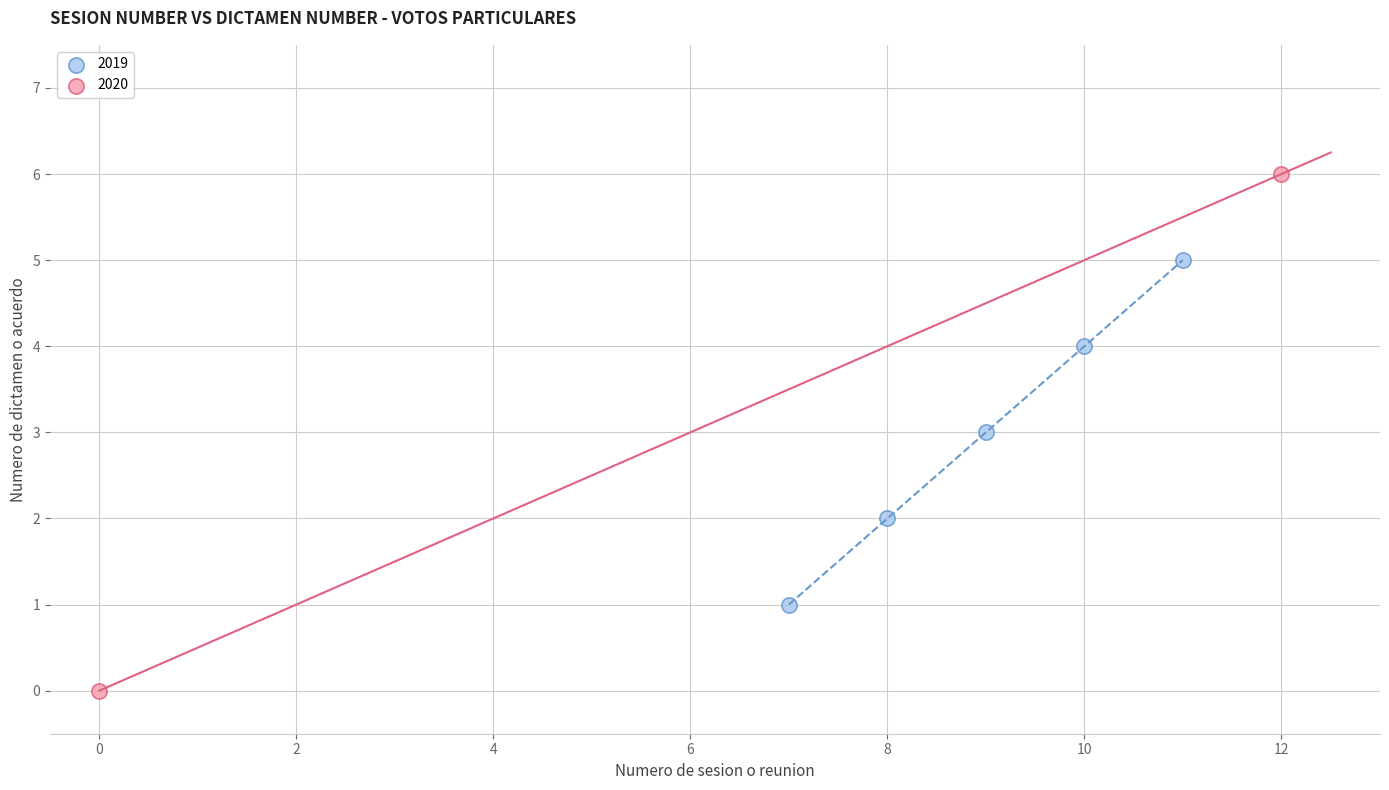

Which series contains the highest Y value?

2020